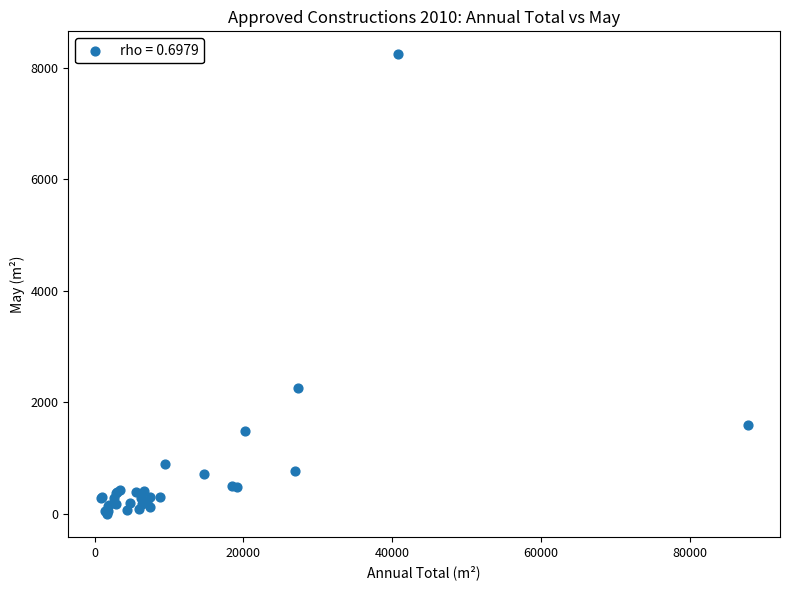

What Y value in the scatter plot is closest to 4119?

2248.6